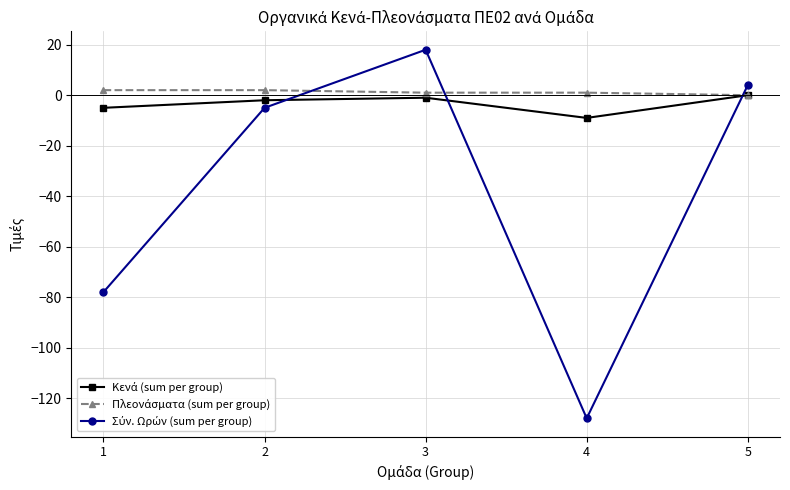

At which category does the chart reach its minimum across all series?

4